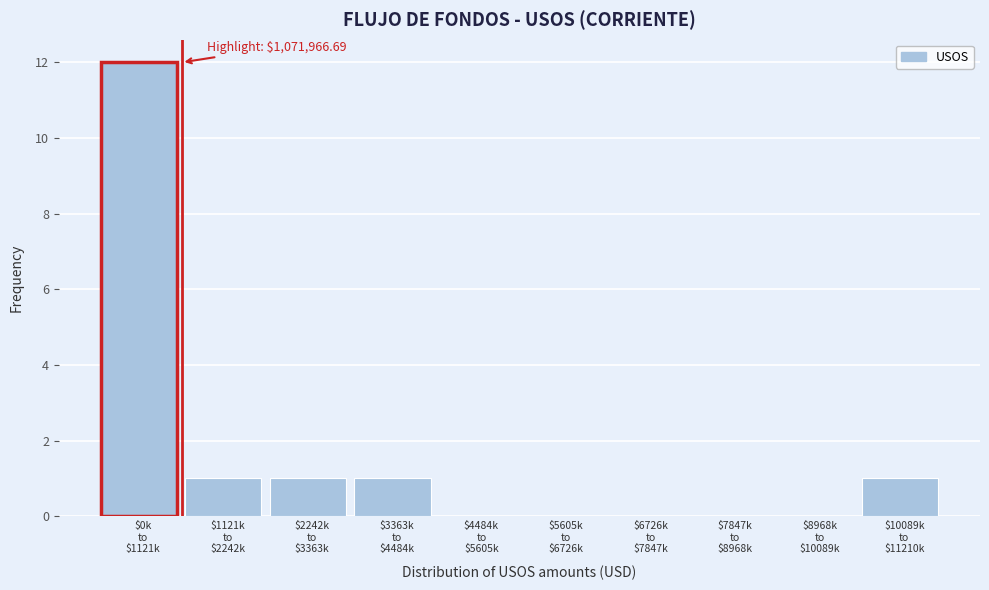

What is the sum of all values?

16